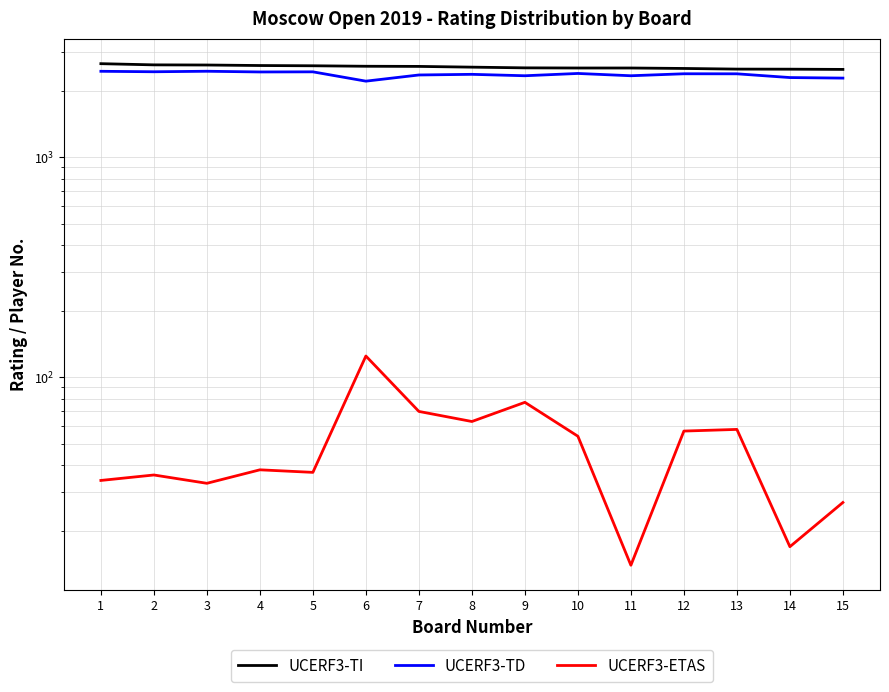

What is the difference between the maximum and second lowest values in the UCERF3-TI series?

149